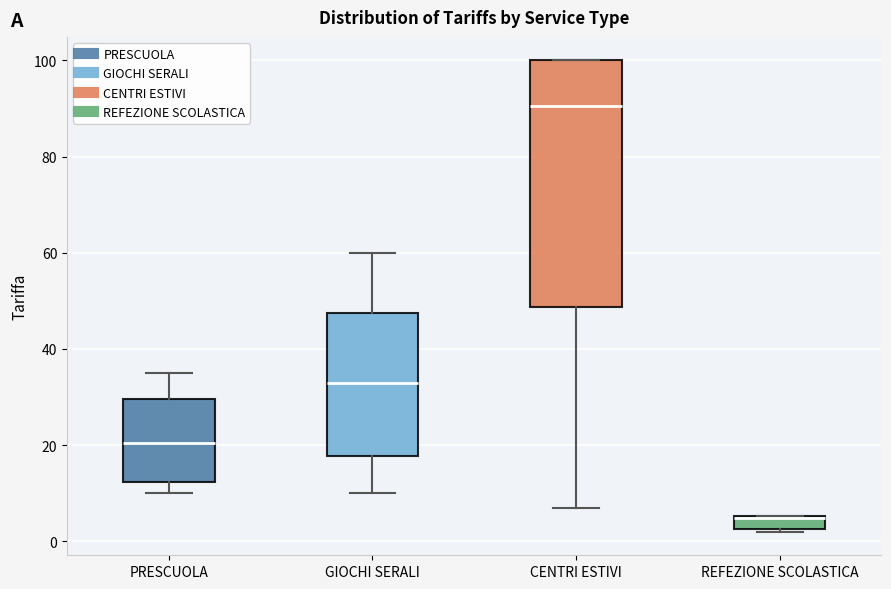

Which box has the highest median line?

CENTRI ESTIVI